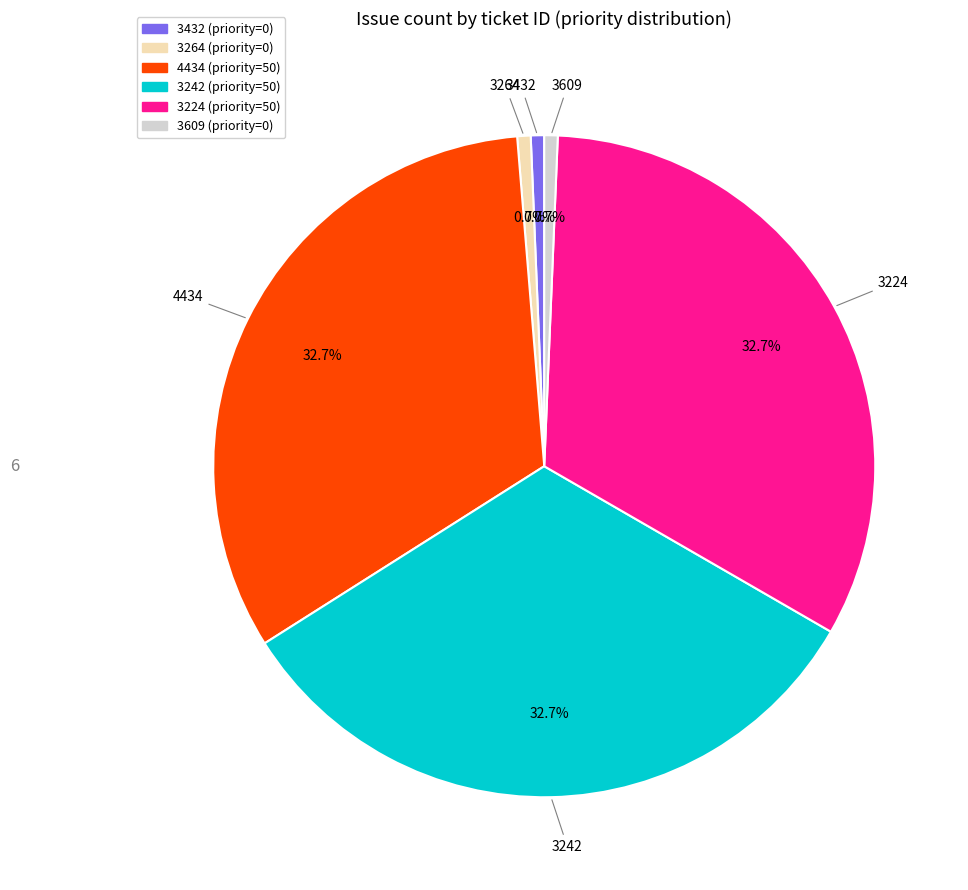

To the nearest percent, what is the combined percentage of 3609 and 4434?

33%